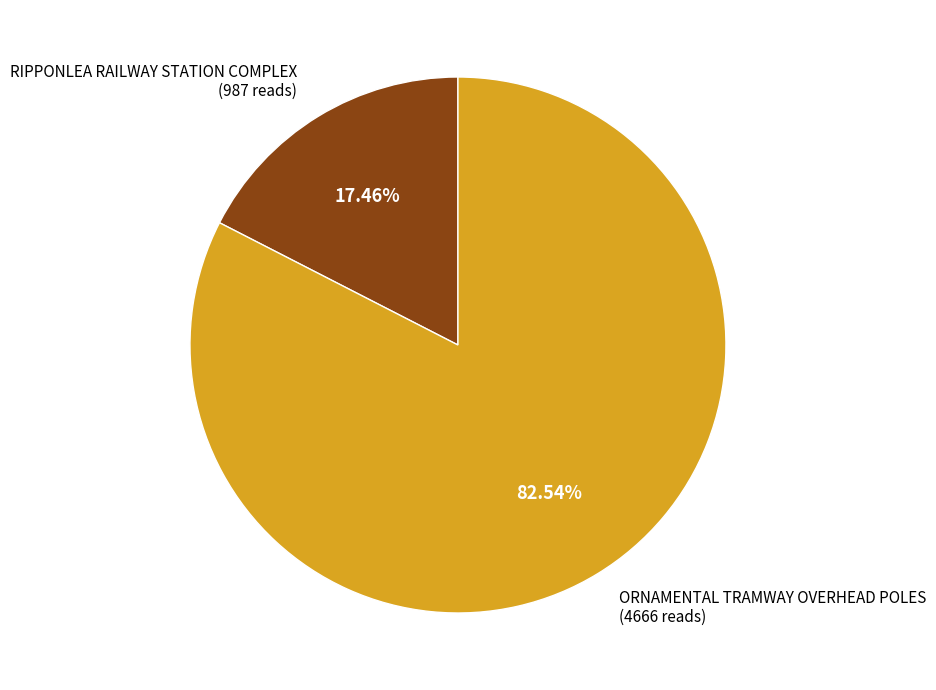

Between RIPPONLEA RAILWAY STATION COMPLEX and ORNAMENTAL TRAMWAY OVERHEAD POLES, which is larger?

ORNAMENTAL TRAMWAY OVERHEAD POLES